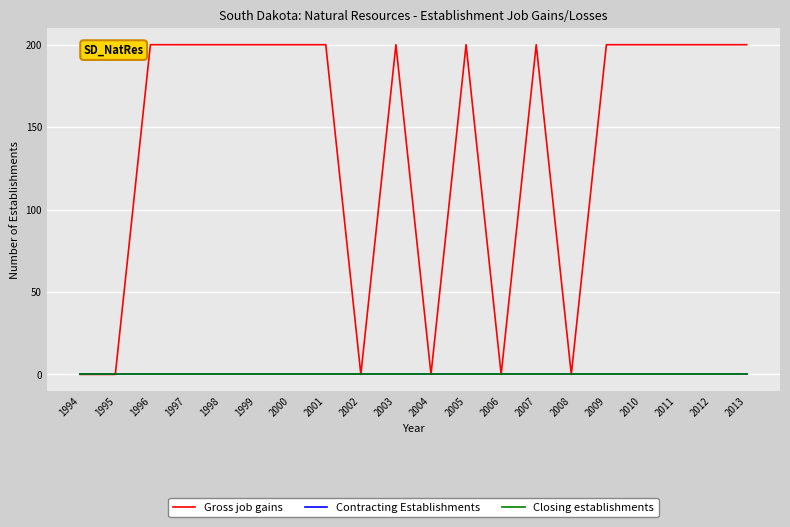

At which category is the sum across all series the highest?

1996